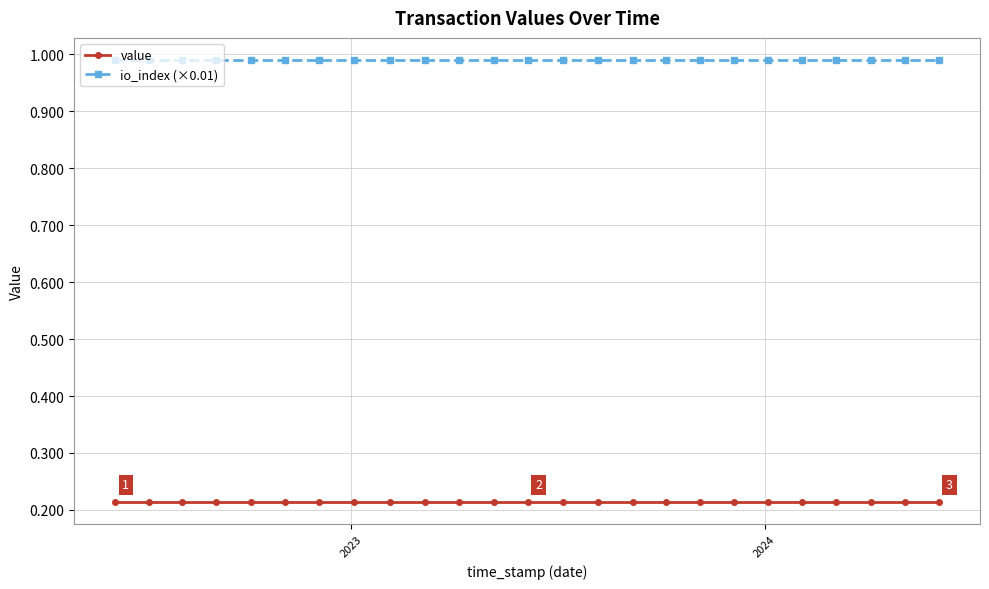

True or false: io_index (×0.01) and value intersect in this chart.

False